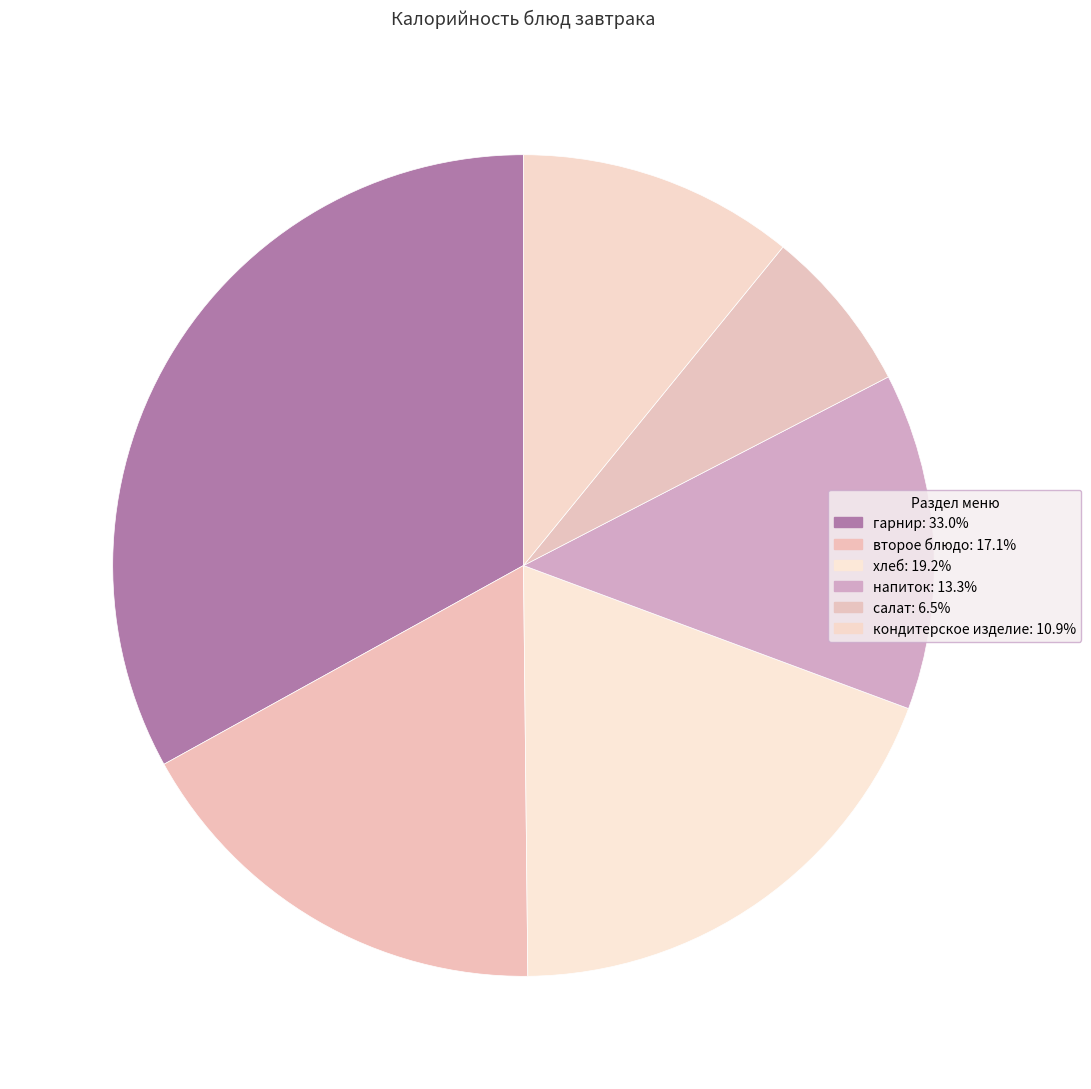

How many slices are in this pie chart?

6